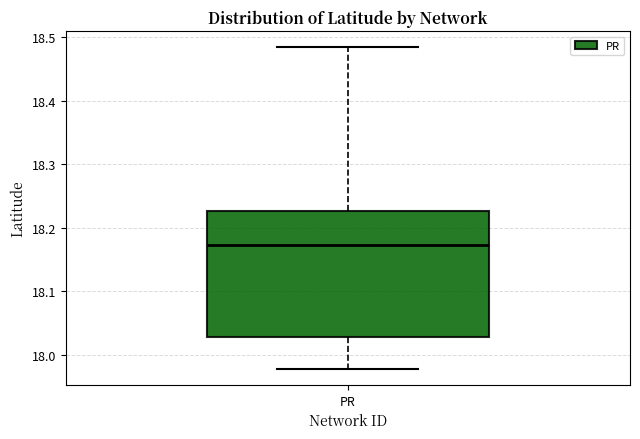

Read this box plot against the y-axis: the position of the median line, the range covered by the box, and the ends of both whiskers. The values are not printed on the chart, so give them approximately, as read against the axis.

median 18.17, box 18.03 to 18.23, whiskers 17.98 to 18.48